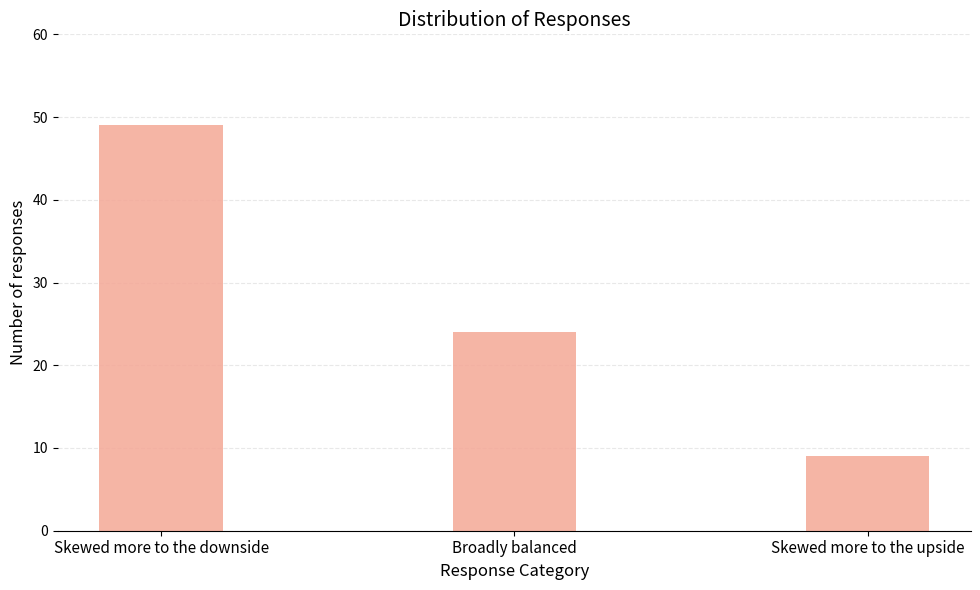

What is the average value?

27